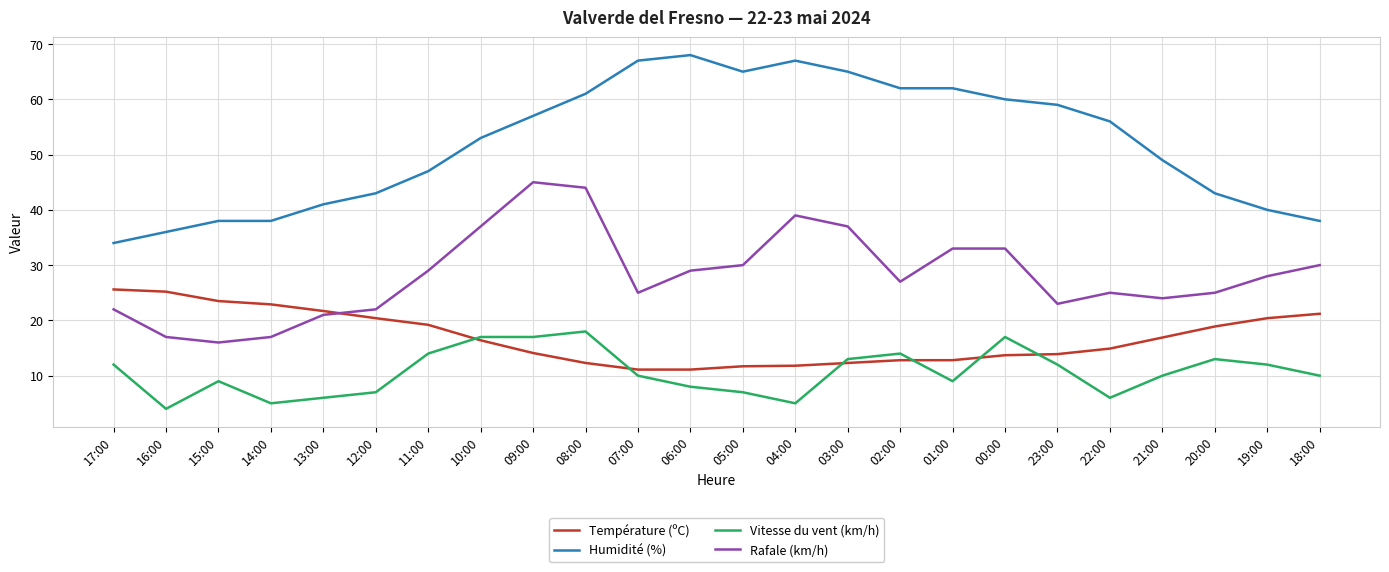

The Rafale (km/h) series shows 45.1 at 02:00. True or false?

False